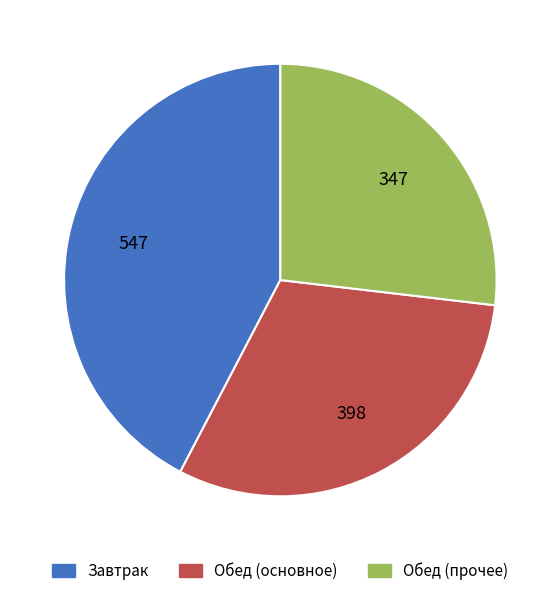

Does any single category account for the majority?

No